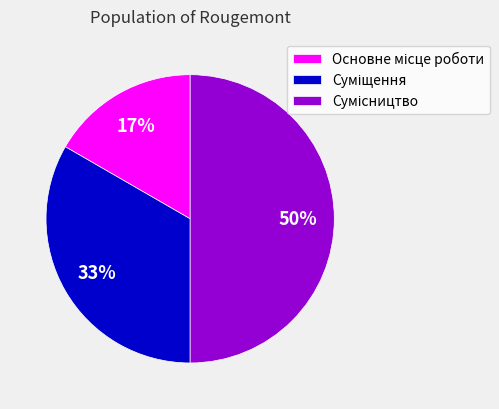

To the nearest percent, what is the difference between the largest and smallest slice percentages?

33%